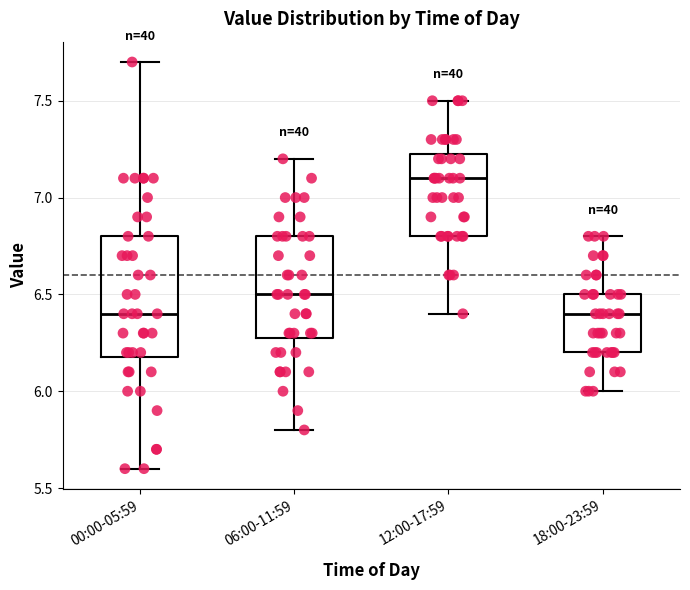

Where is the upper edge of the box for 12:00-17:59 on the y-axis? The values are not printed on the chart, so give them approximately, as read against the axis.

7.25